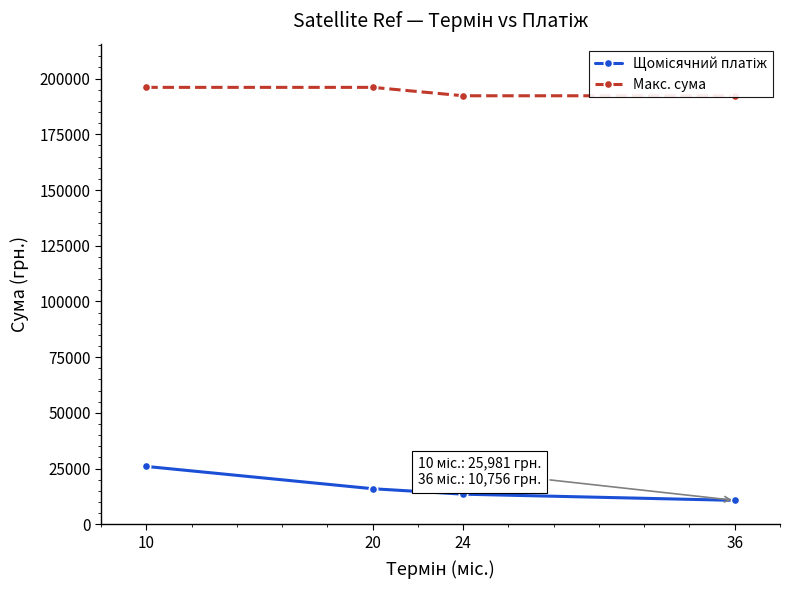

True or false: Макс. сума and Щомісячний платіж cross at least once.

False